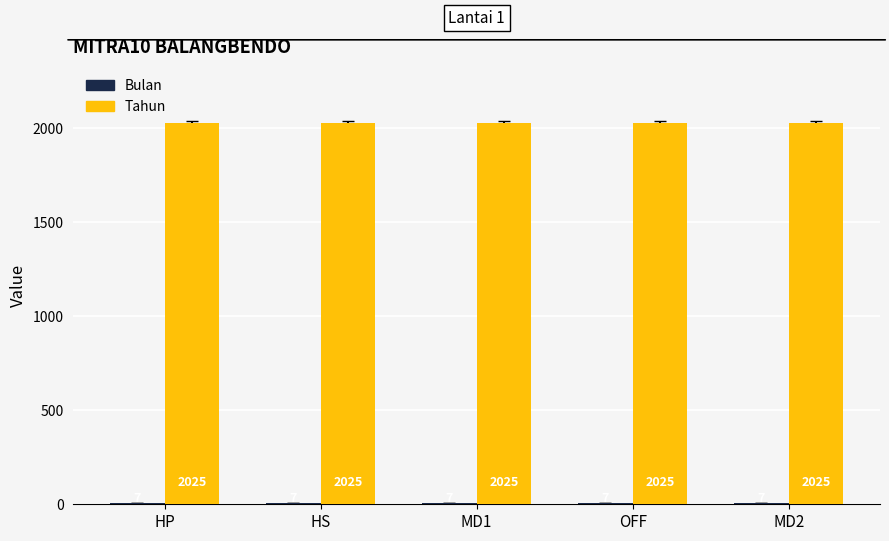

What is the label of the 4th bar from the right?

HS